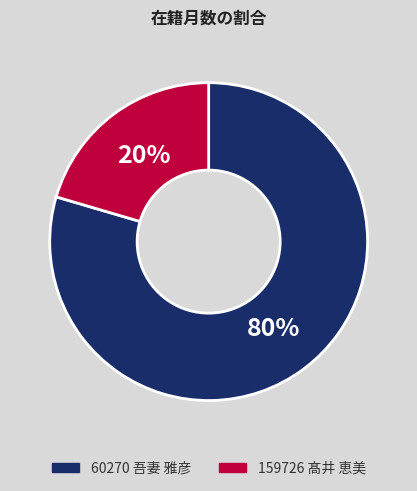

Between 159726 髙井 恵美 and 60270 吾妻 雅彦, which is larger?

60270 吾妻 雅彦